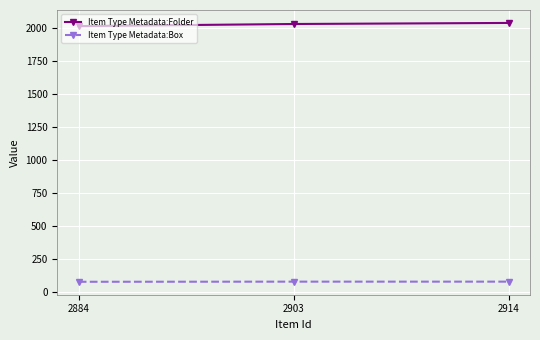

What is the value of the Item Type Metadata:Box point at the 1st from the left?

78